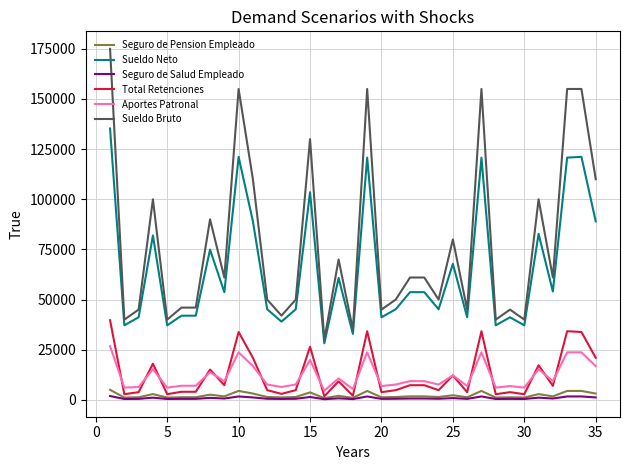

What is the smallest value displayed?

330.0